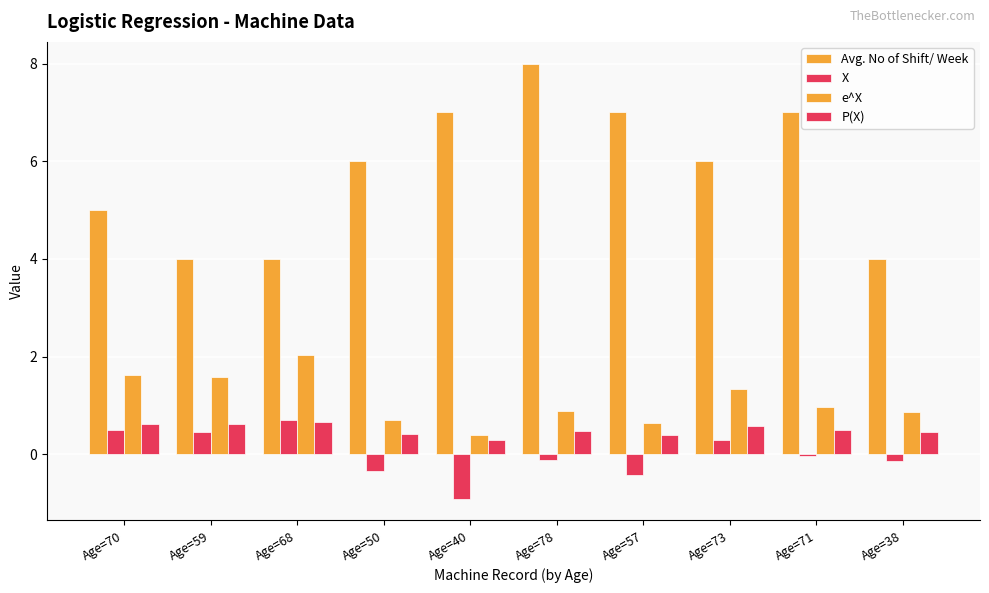

What is the difference between the maximum and minimum values in the Avg. No of Shift/ Week series?

4.0